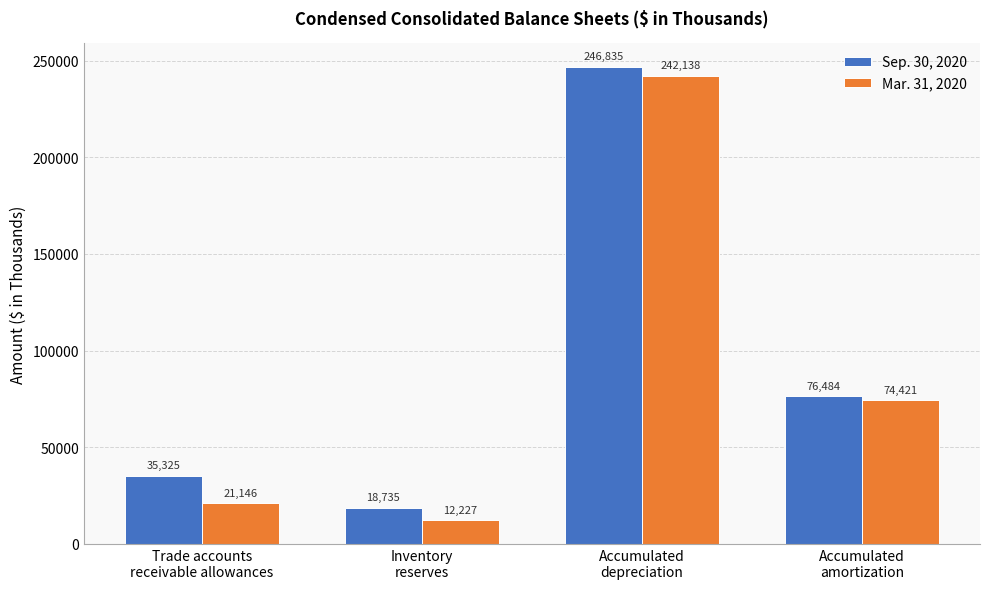

List the series in order of their peak value, highest first.

Sep. 30, 2020, Mar. 31, 2020